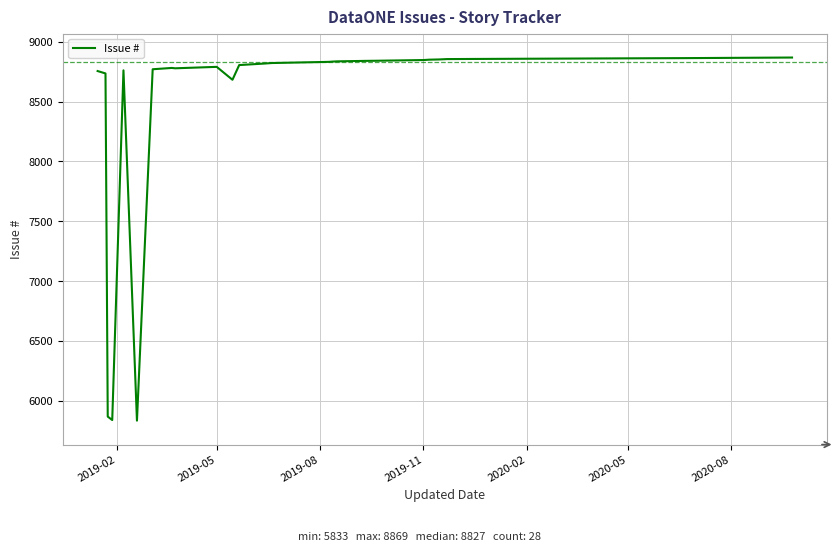

What is the greatest value displayed?

8869